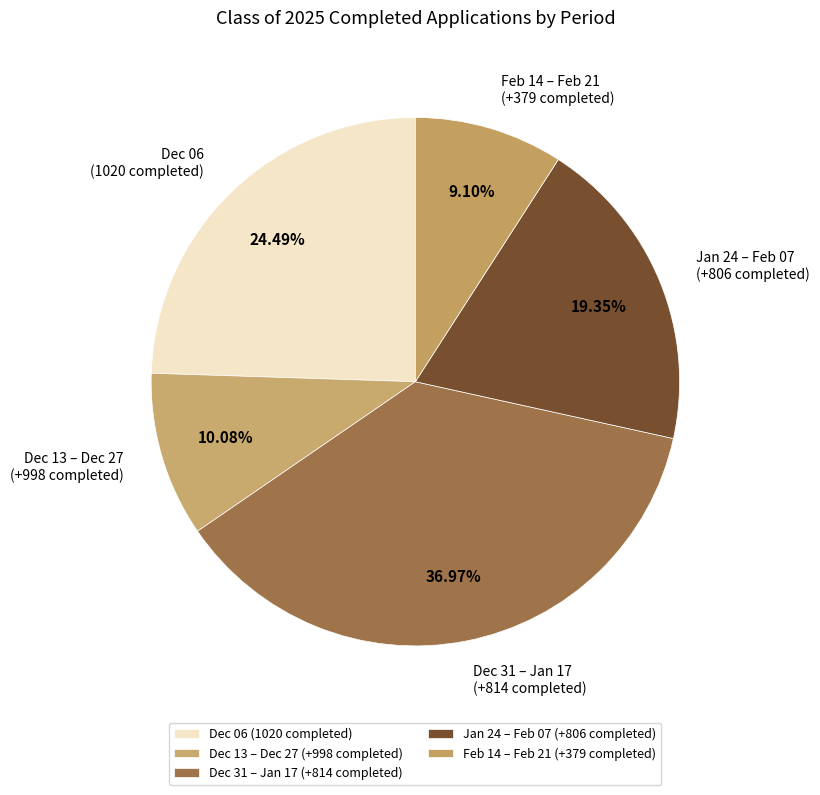

Do Dec 06 (1020 completed) and Feb 14 – Feb 21 (+379 completed) together represent more than half of the pie?

No